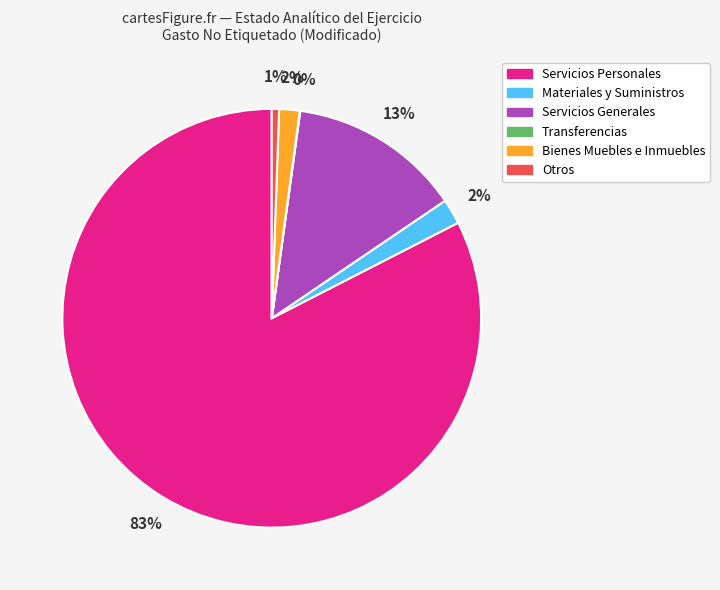

Which category has the biggest portion of the pie?

Servicios Personales